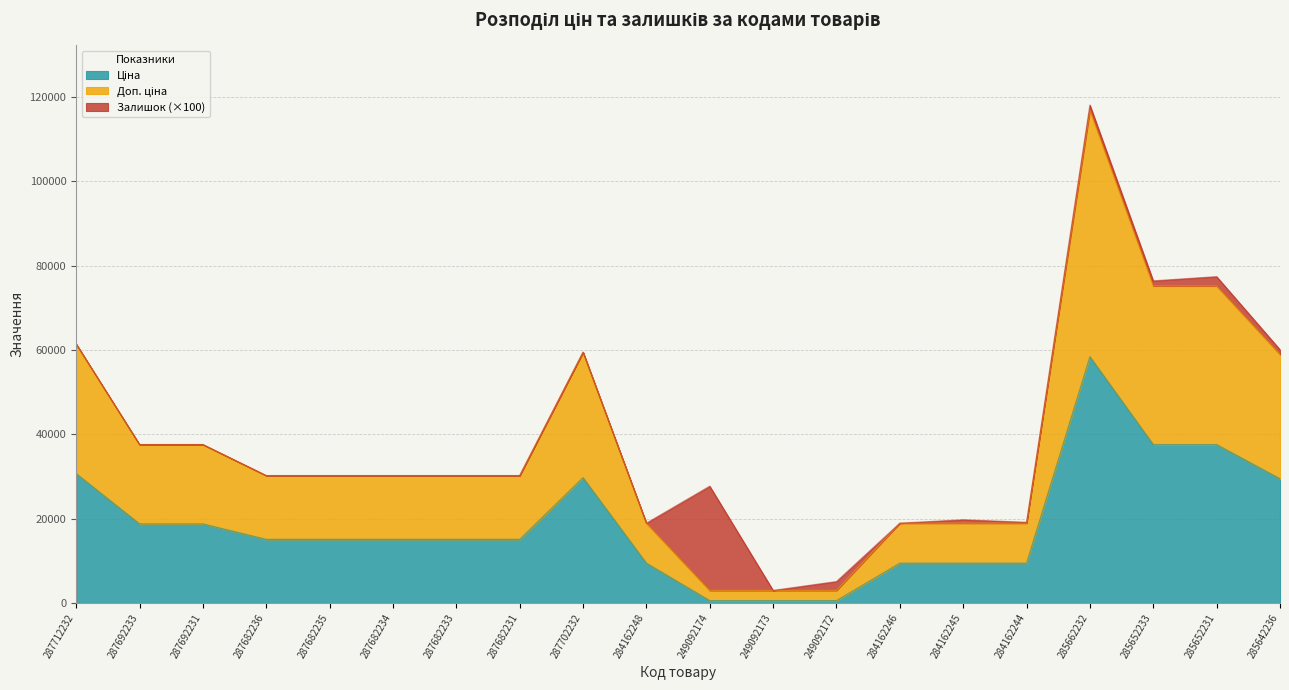

What is the total value across all series at 287682235?

30240.0